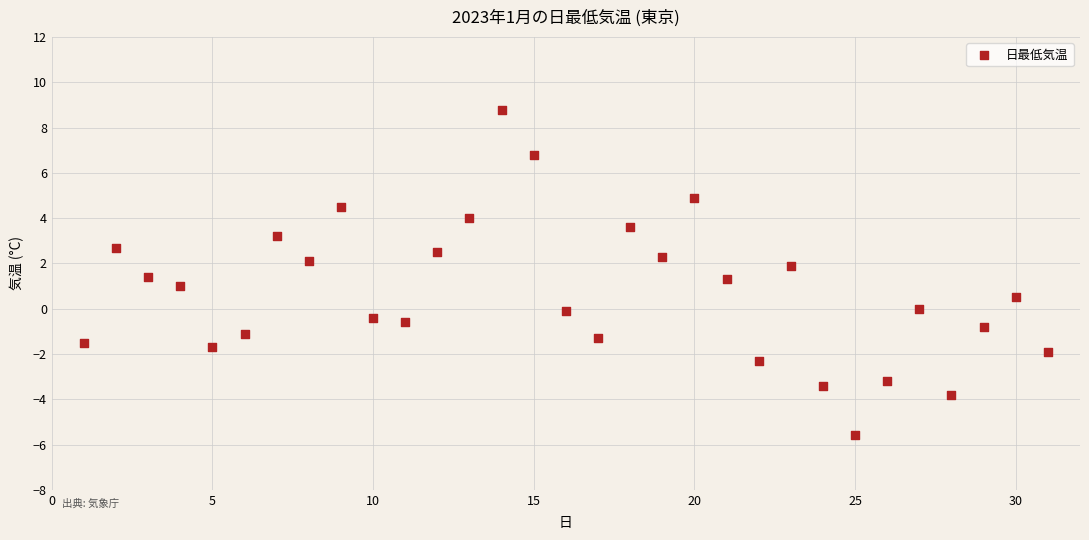

What is the range of Y values (max minus min)?

14.4